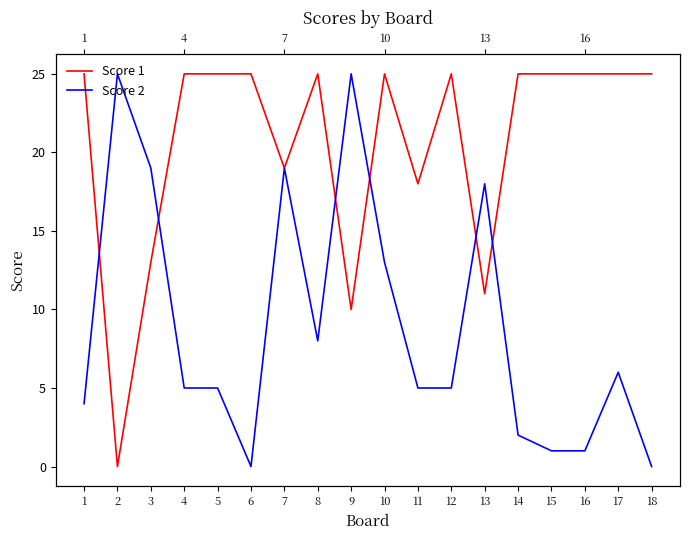

Reading left to right, extract all data points from this chart.

Score 1: 1=25	2=0	3=13	4=25	5=25	6=25	7=19	8=25	9=10	10=25	11=18	12=25	13=11	14=25	15=25	16=25	17=25	18=25
Score 2: 1=4	2=25	3=19	4=5	5=5	6=0	7=19	8=8	9=25	10=13	11=5	12=5	13=18	14=2	15=1	16=1	17=6	18=0